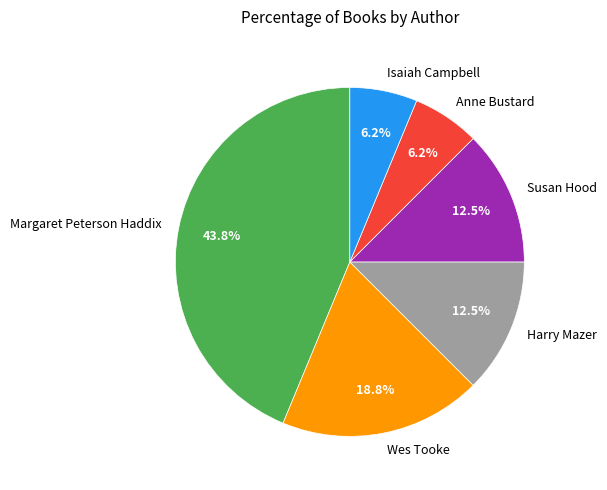

What percentage is NOT represented by Susan Hood?

87.5%